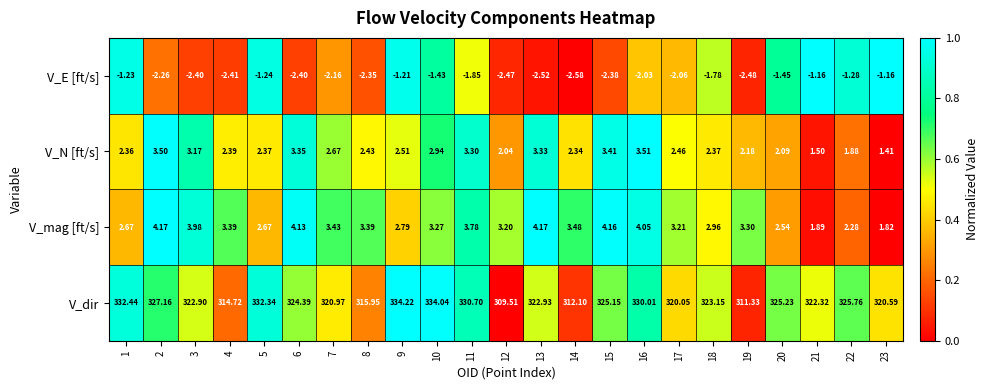

List the series in order of their peak value, lowest first.

V_E [ft/s], V_N [ft/s], V_mag [ft/s], V_dir